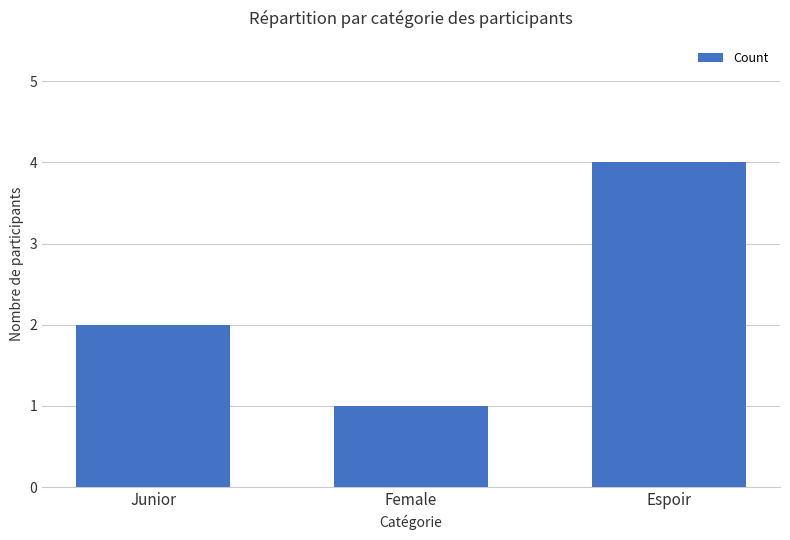

Between Junior and Espoir, which is larger?

Espoir